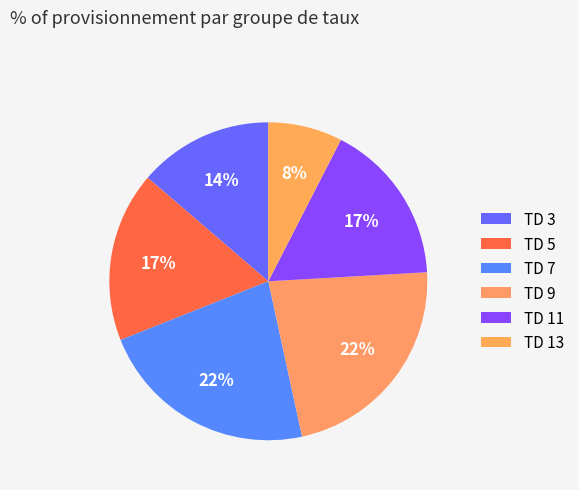

How many slices are in this pie chart?

6